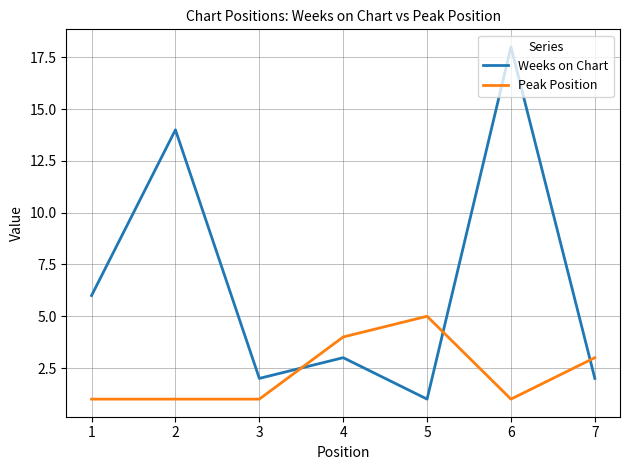

At which category is the sum across all series the highest?

6